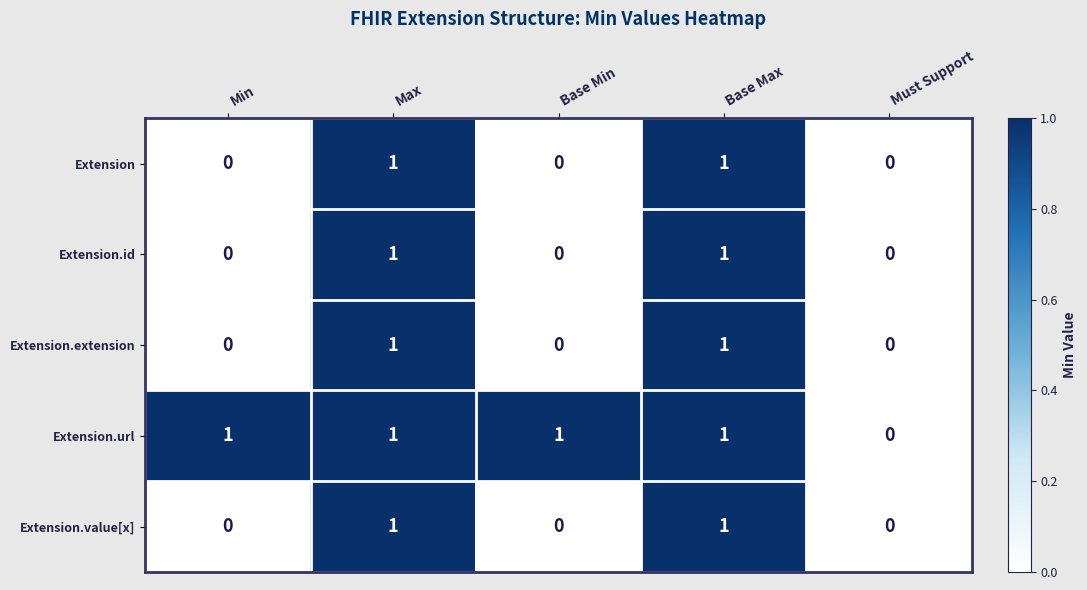

Which series has the largest total across all categories?

Extension.url